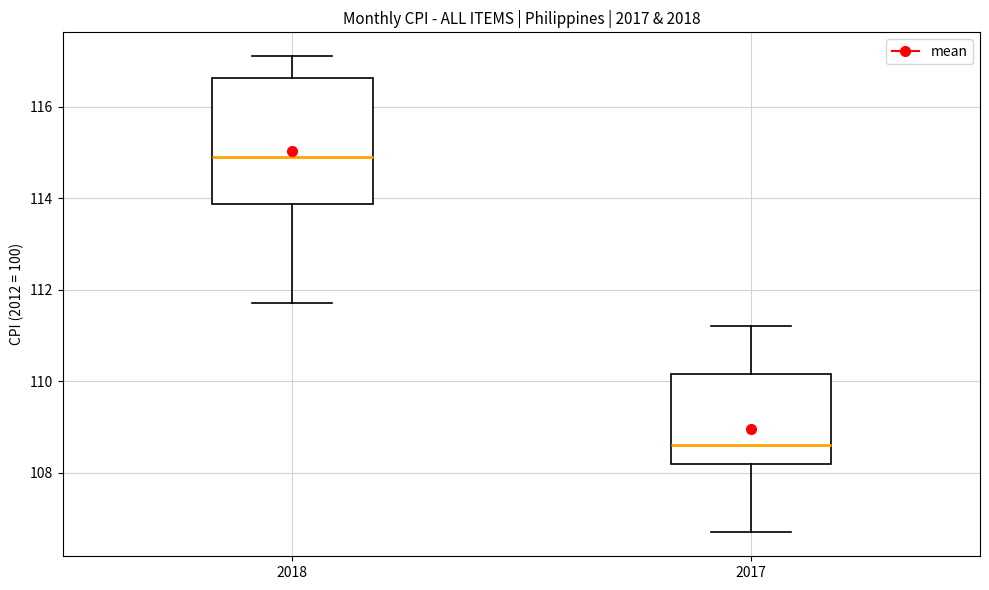

Reading left to right, read every box against the y-axis: the position of its median line, the range the box covers, and the ends of its whiskers. The values are not printed on the chart, so give them approximately, as read against the axis.

2018: median 115.0, box 113.8 to 116.6, whiskers 111.8 to 117.2
2017: median 108.6, box 108.2 to 110.2, whiskers 106.8 to 111.2